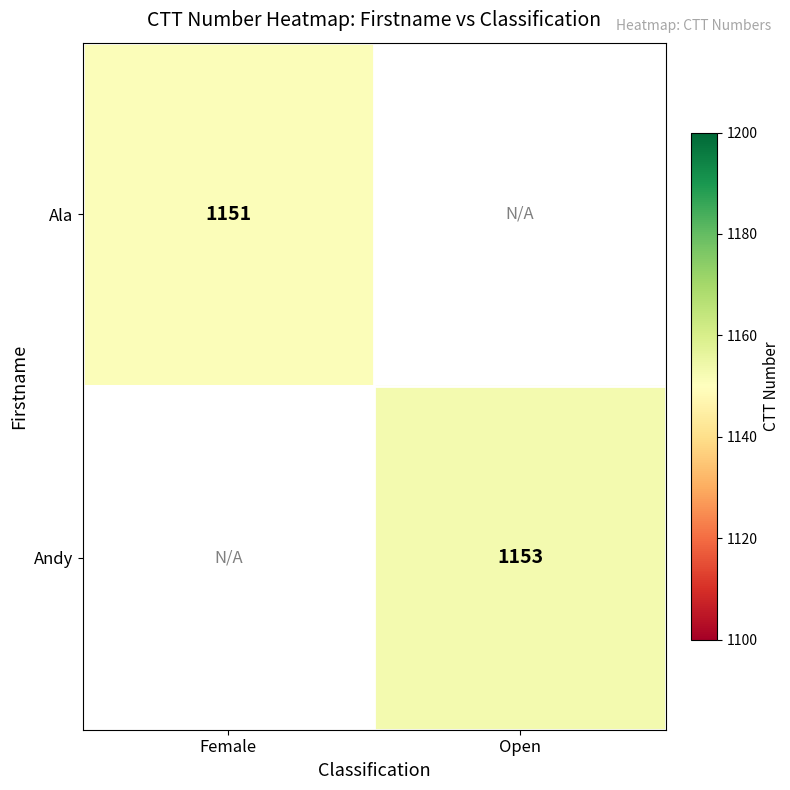

The Andy series shows 1153 at Open. True or false?

True